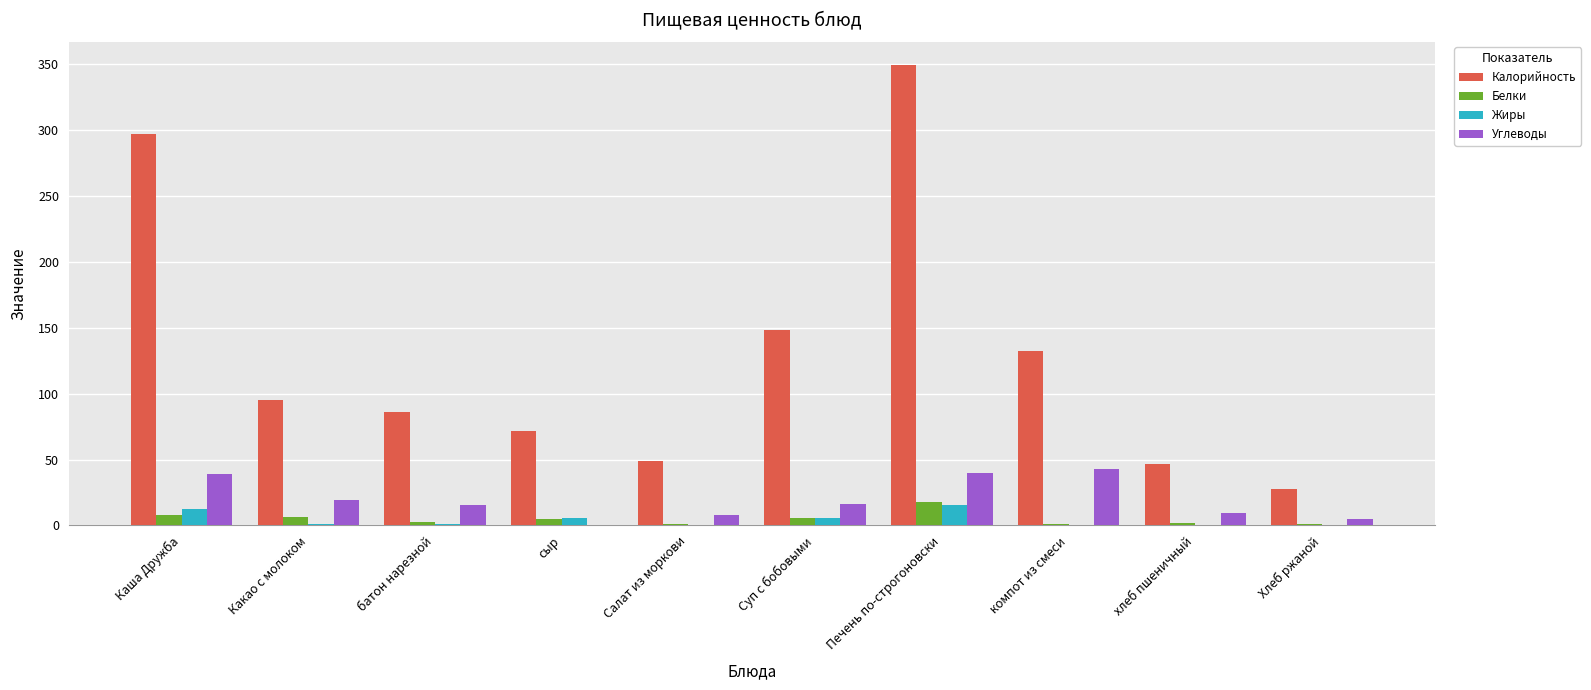

Count the number of categories in the chart.

10